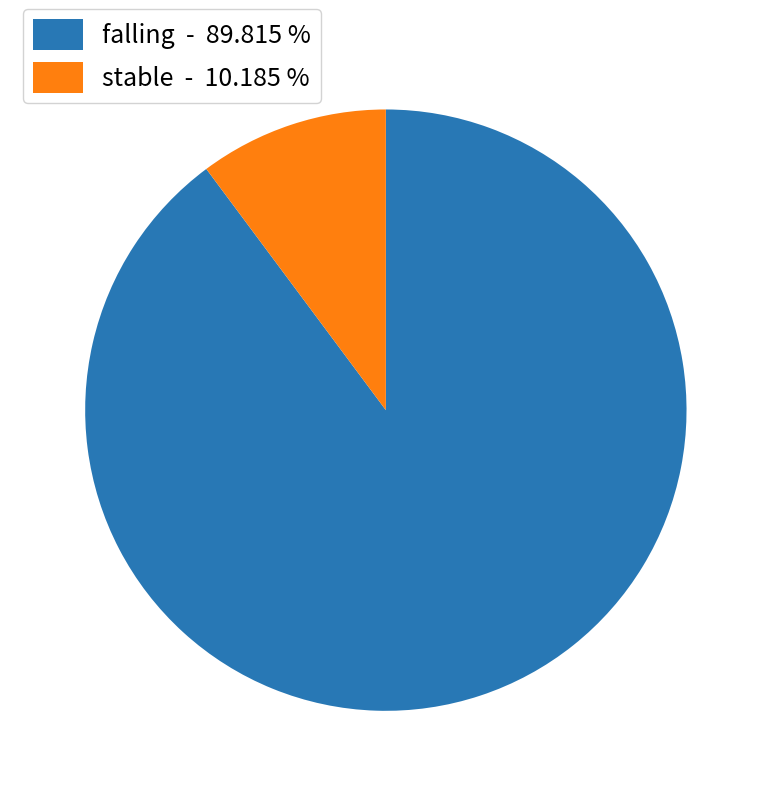

How many segments does this pie chart have?

2